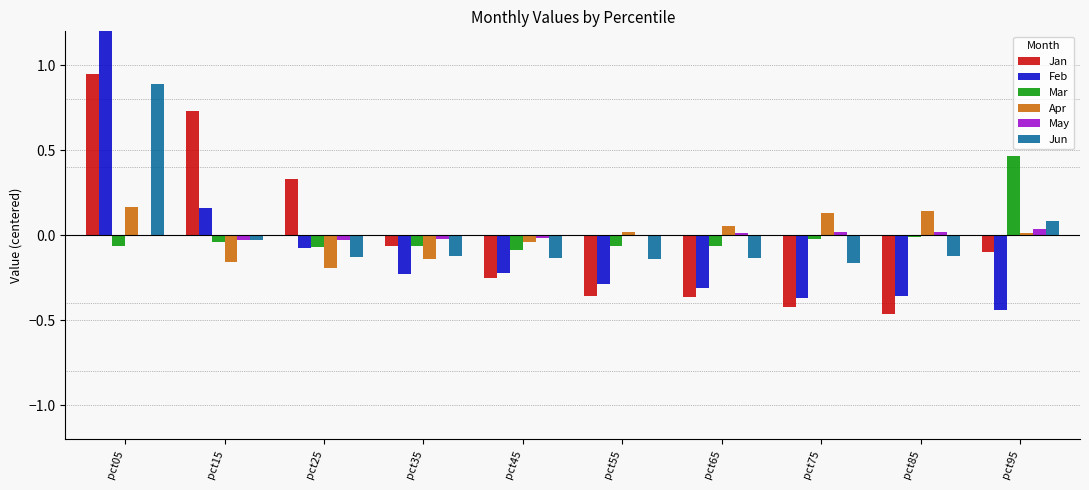

What is the sum of the Jun values at pct85 and pct55?

-0.3